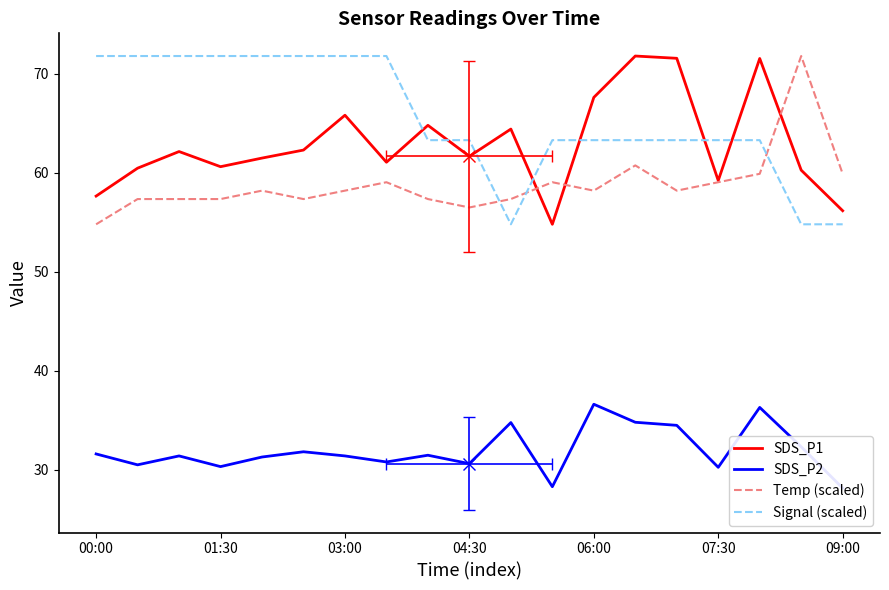

Is it true that SDS_P1 equals 94.5 at 7?

False